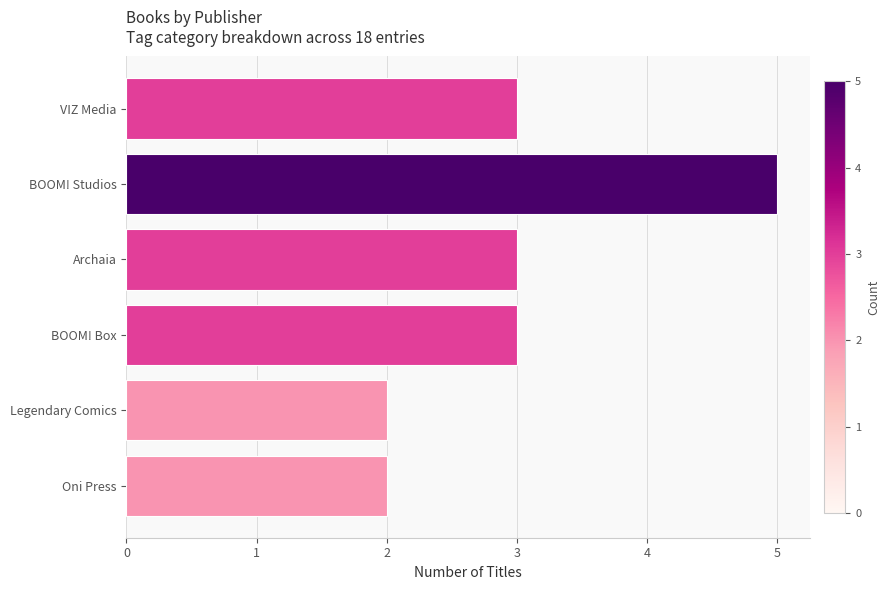

True or false: the data shows 3 at BOOM! Studios.

False